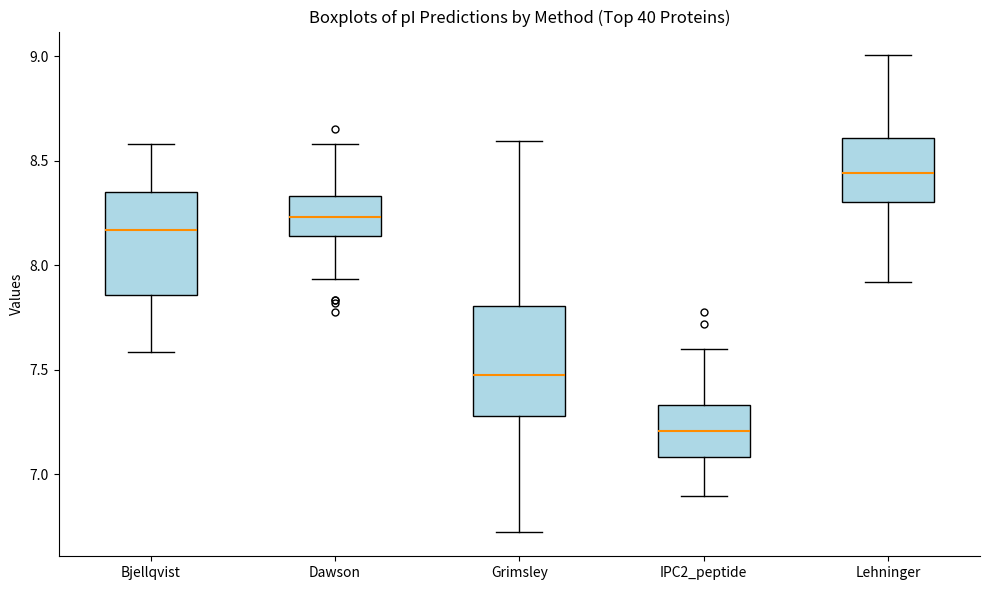

Which box's median line is the lowest?

IPC2_peptide